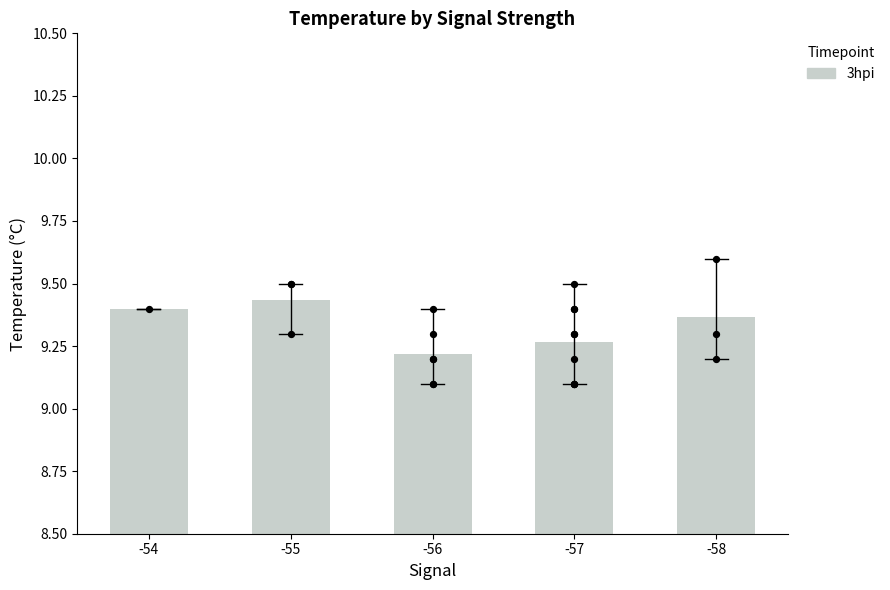

What is the ratio of the value at -56 to the value at -58?

1.0